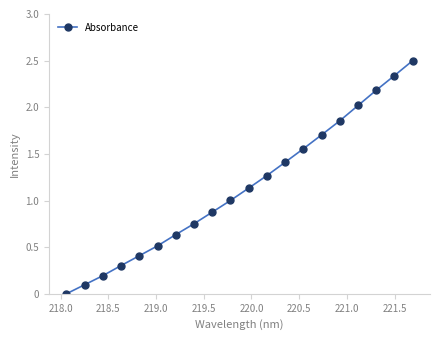

What is the value of the 4th point from the left?

0.3